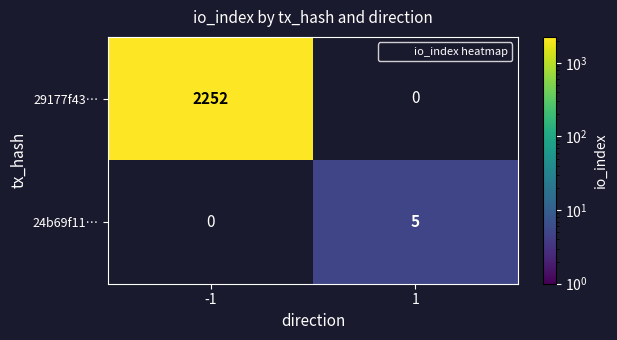

At which label is 29177f43… closest to 2252?

-1